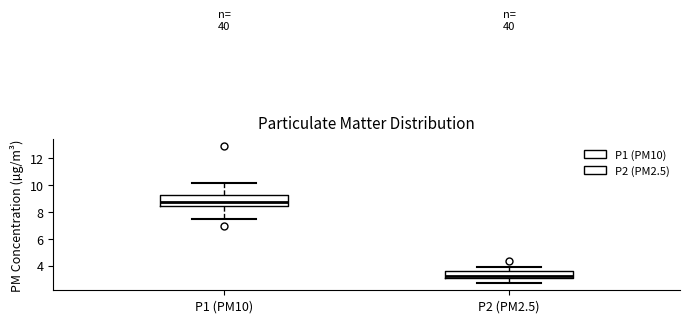

Which box's median line is the lowest?

P2 (PM2.5)